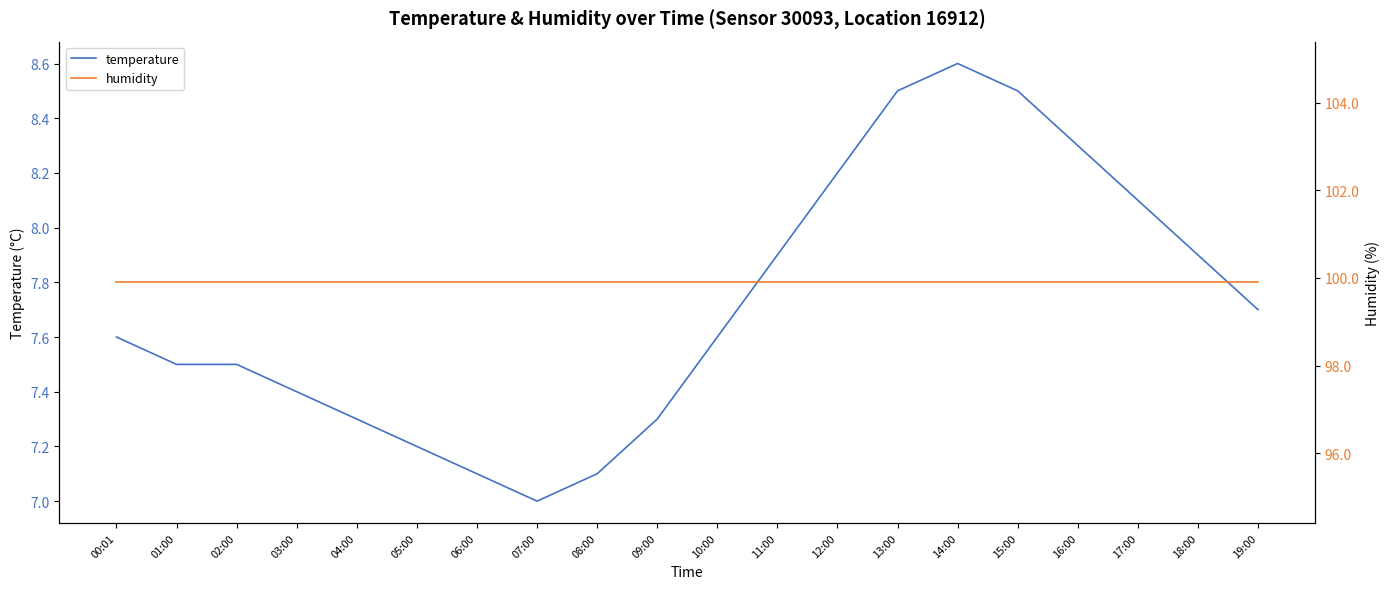

What is the difference between the second highest and second lowest values in the temperature series?

1.4